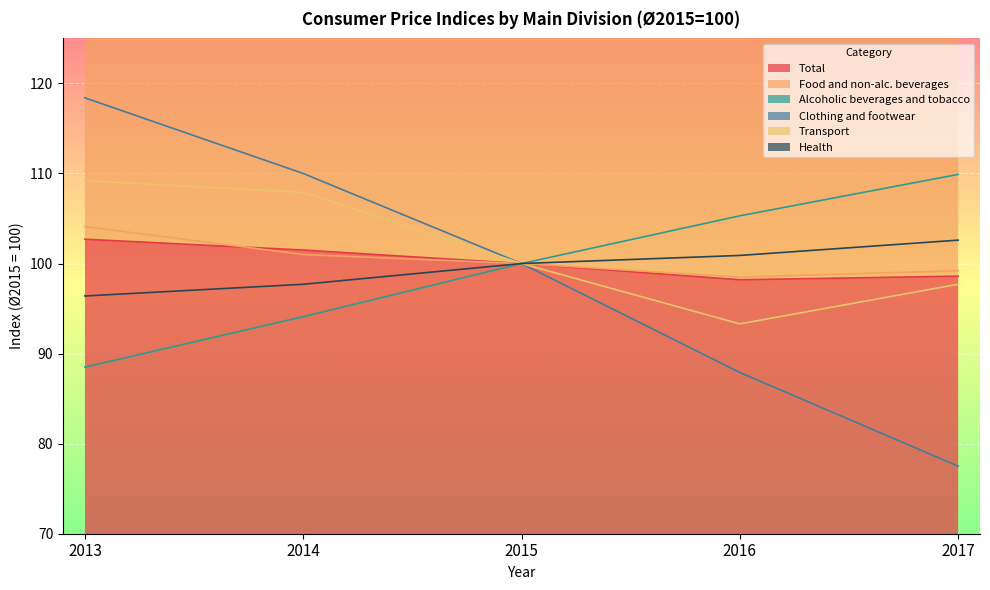

Count the number of categories in the chart.

5